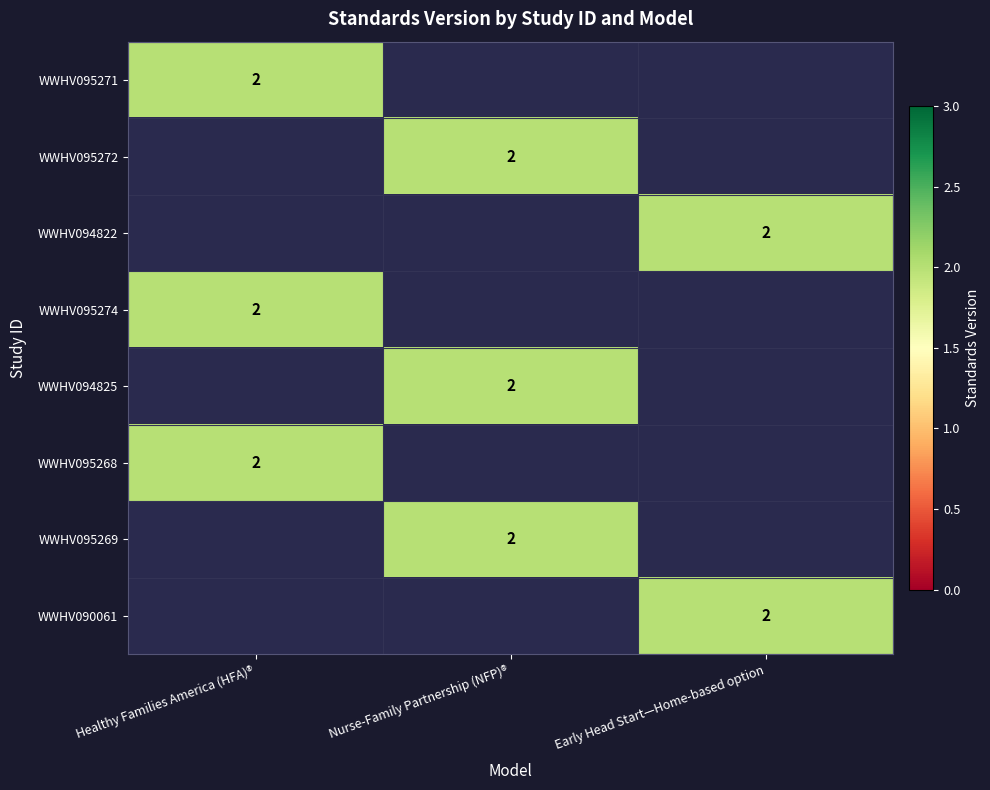

The value of WWHV095269 at Nurse-Family Partnership (NFP)® is 3. True or false?

False